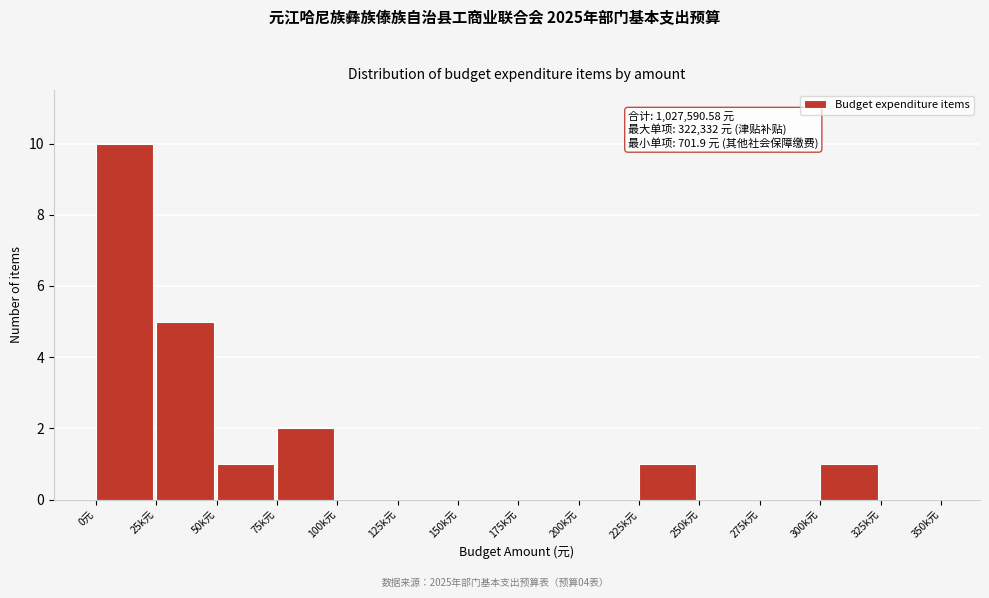

Reading left to right, transcribe all the data shown in this chart.

0元=10	25k元=5	50k元=1	75k元=2	100k元=0	125k元=0	150k元=0	175k元=0	200k元=0	225k元=1	250k元=0	275k元=0	300k元=1	325k元=0